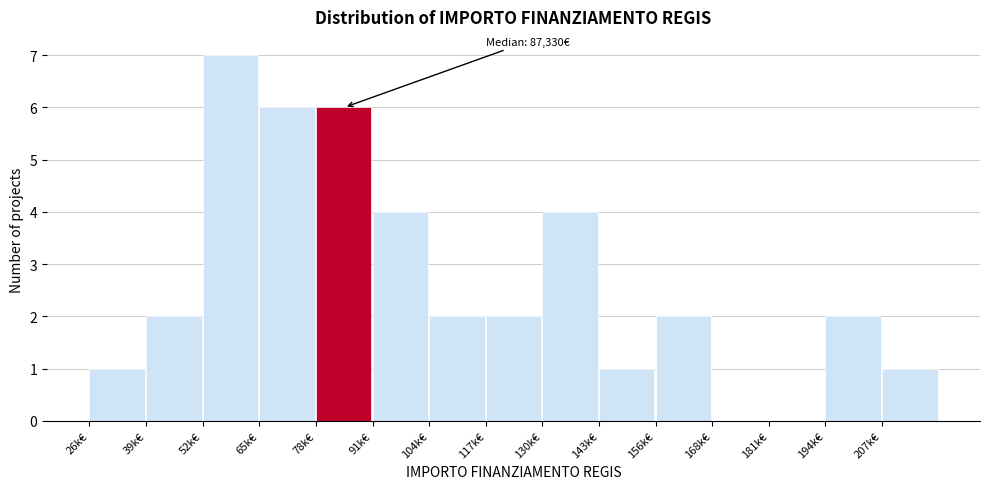

Reading right to left, list all the values displayed in this chart.

207k€=1	194k€=2	181k€=0	168k€=0	156k€=2	143k€=1	130k€=4	117k€=2	104k€=2	91k€=4	78k€=6	65k€=6	52k€=7	39k€=2	26k€=1